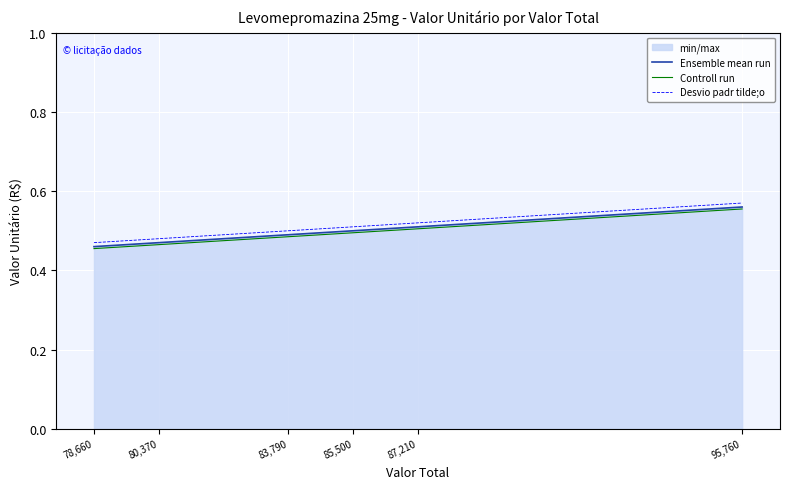

At 80,370, list the series in order from smallest to largest.

Controll run, Ensemble mean run, Desvio padr tilde;o